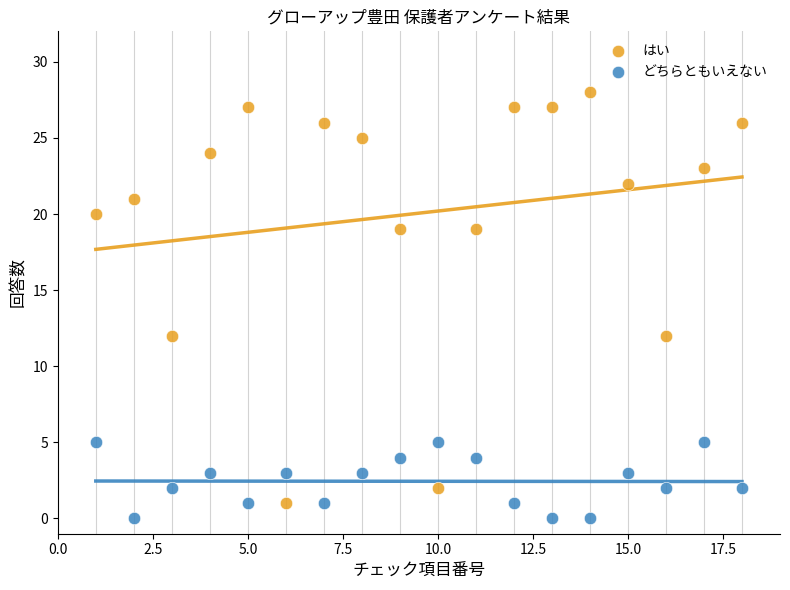

Across all data points, what is the range of Y values (max minus min)?

28